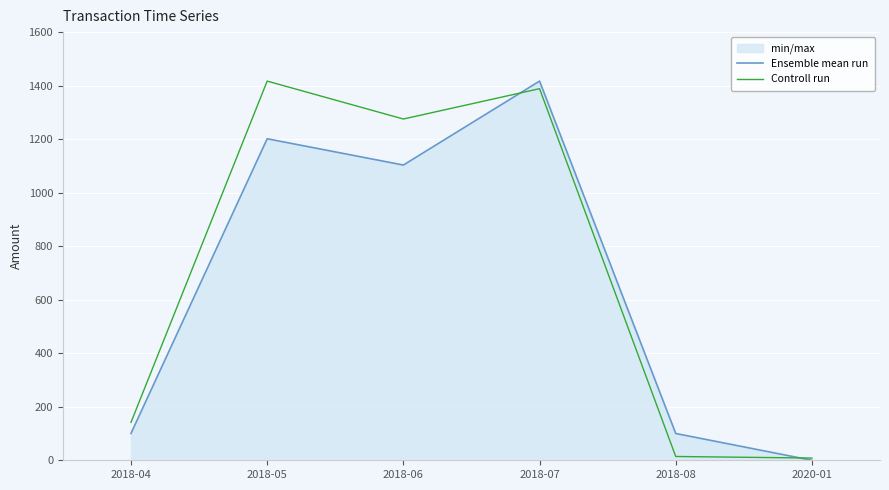

How many lines are shown in the chart?

2